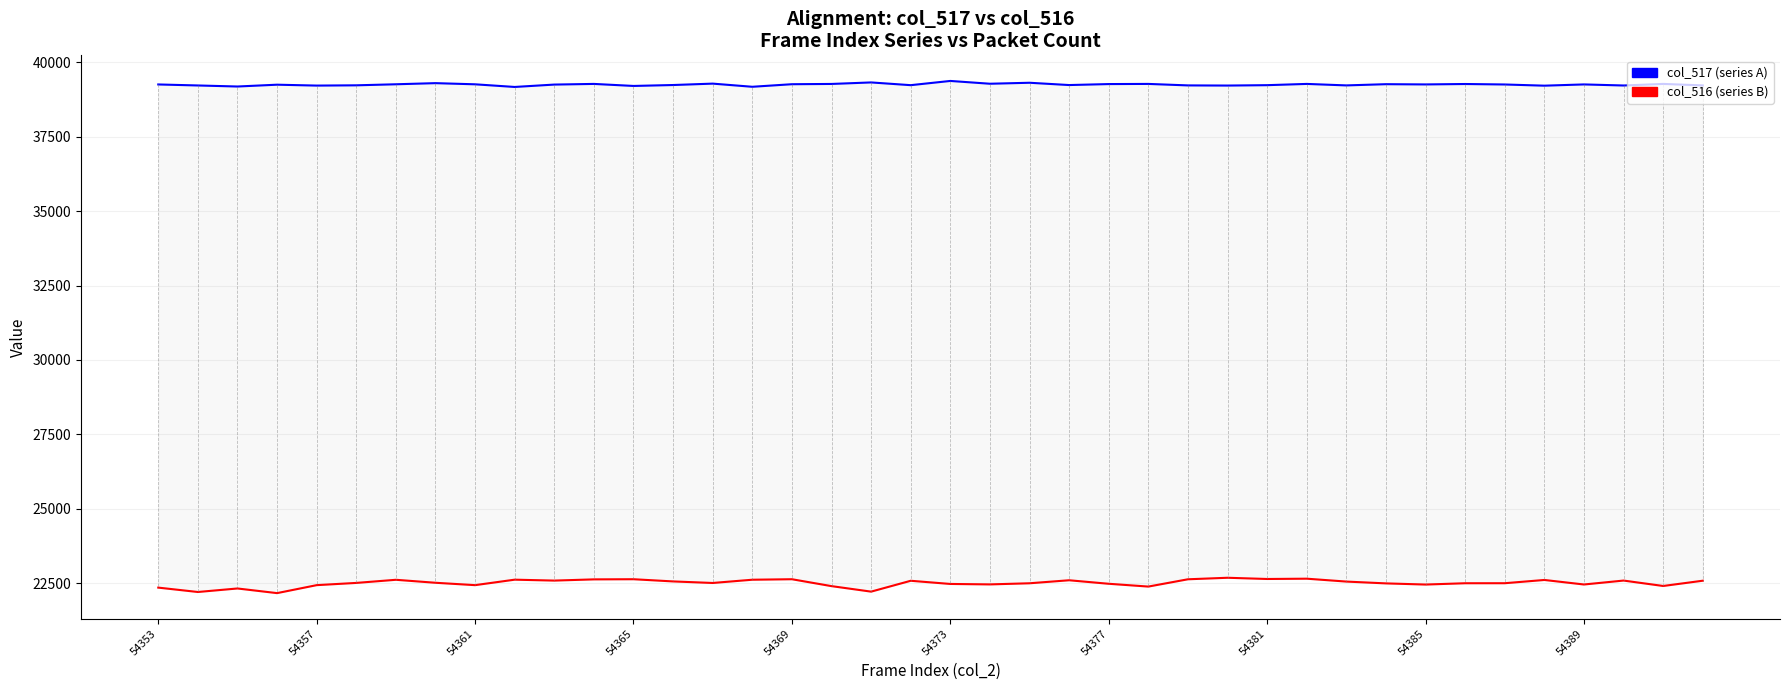

Rank the series at 54377 from highest to lowest value.

col_517 (high count series), col_516 (low count series)